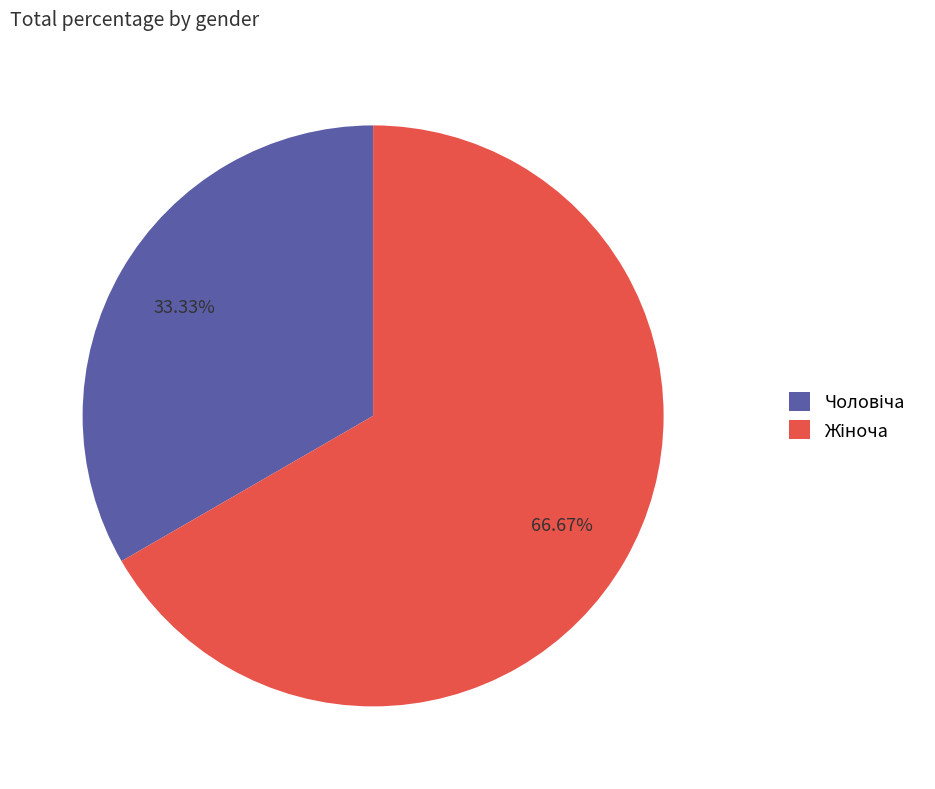

Does any single category account for the majority?

Yes